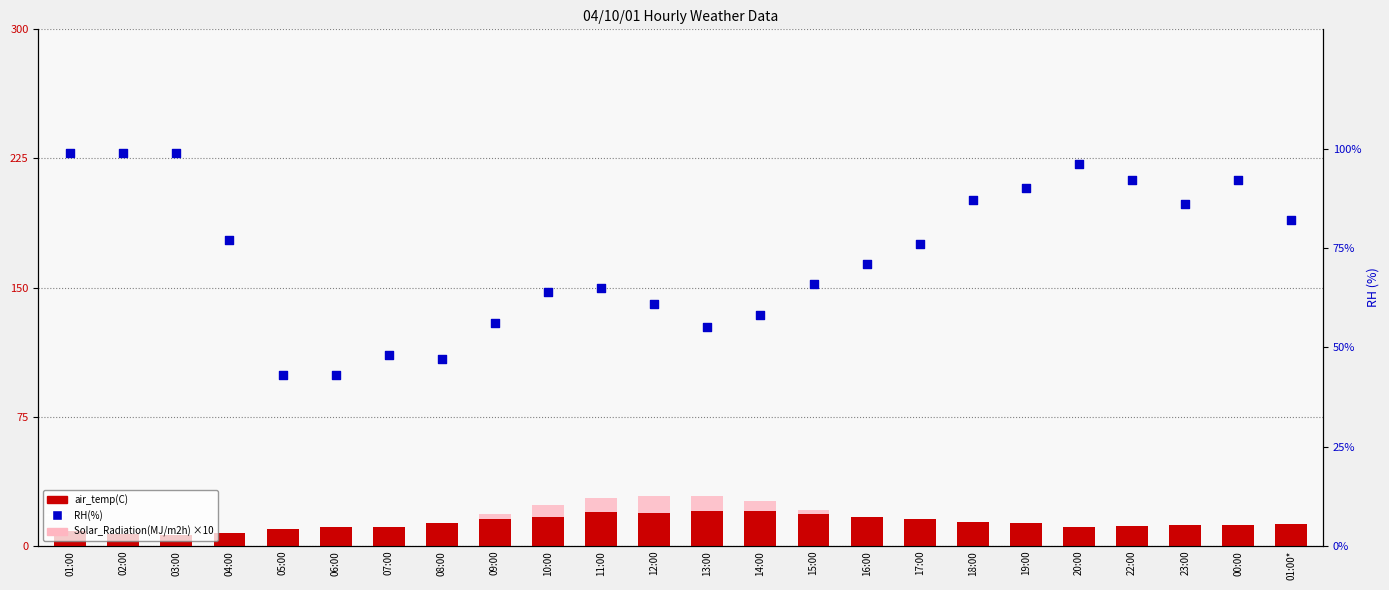

At which category is the sum across all series the highest?

11:00